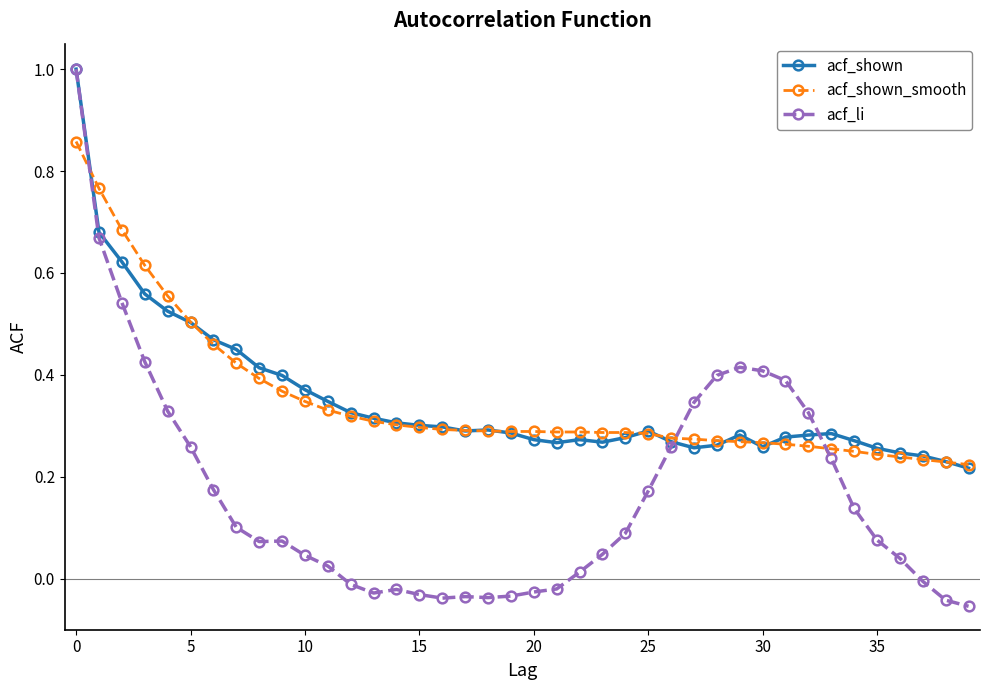

What is the maximum value for acf_li?

1.0